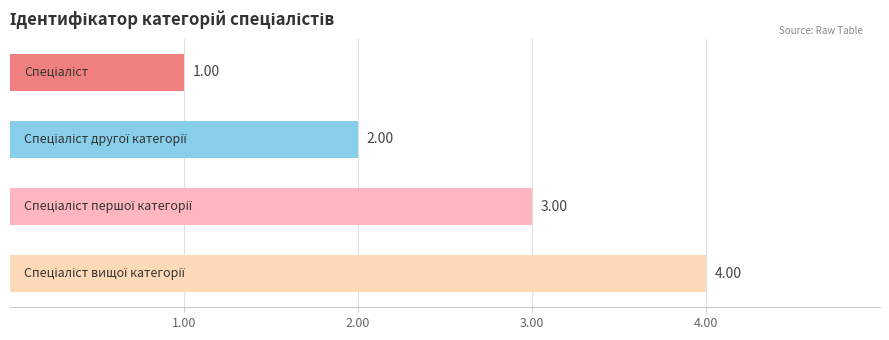

What is the difference between the maximum and minimum values?

3